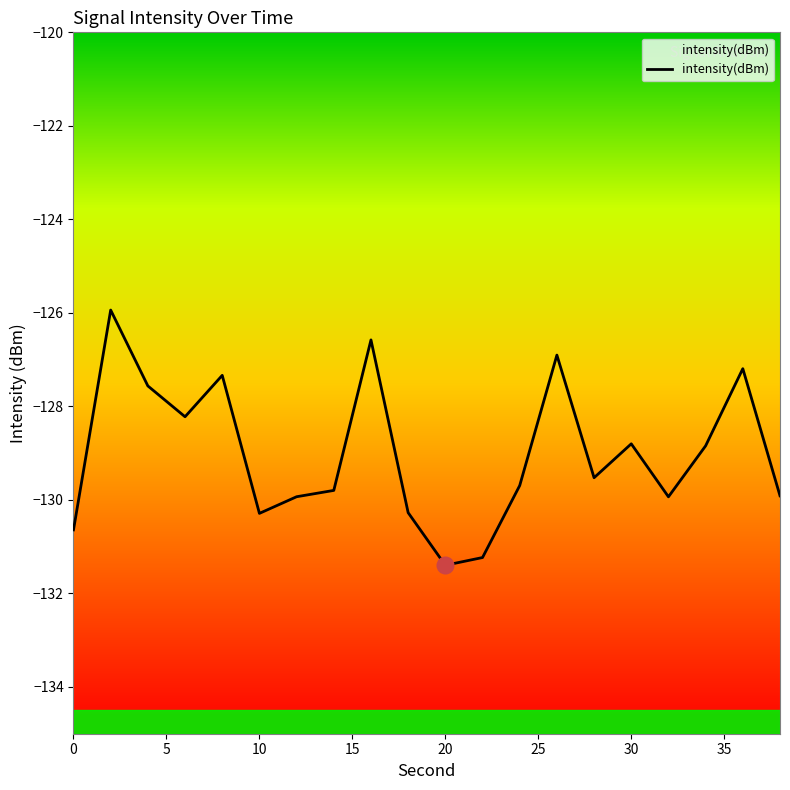

How many data points are above -129?

9